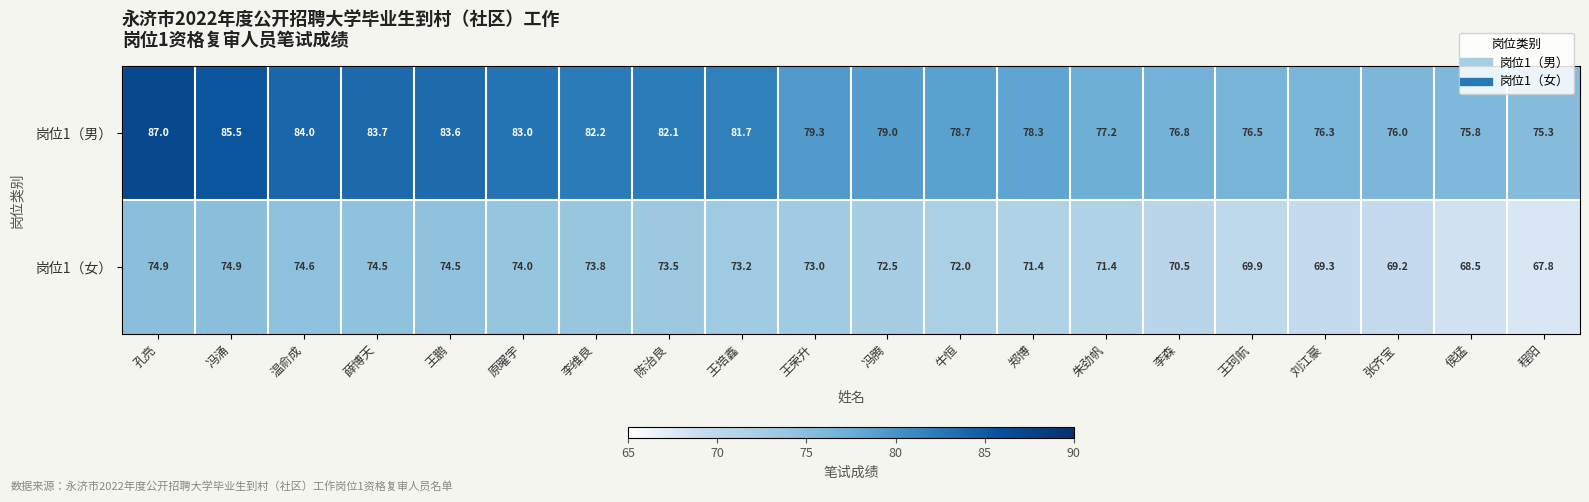

What is the spread (max minus min) of values at 冯腾?

6.5